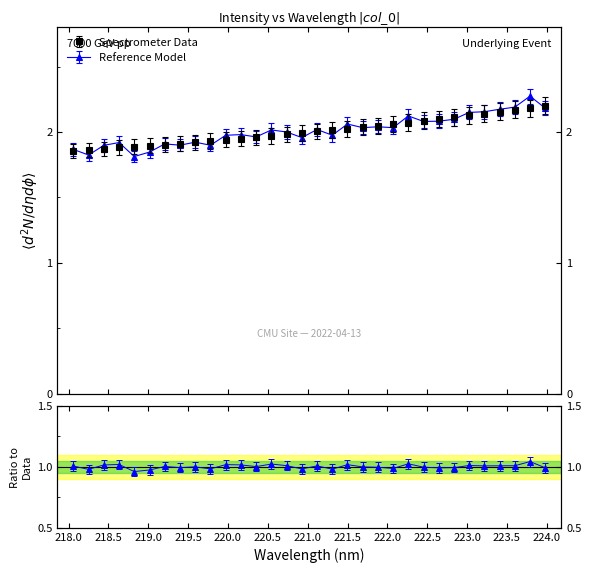

What is the average value?

1.9